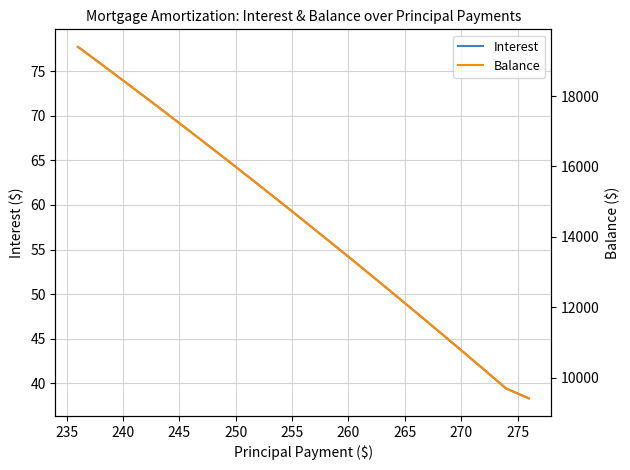

What is the minimum value for Interest?

38.3